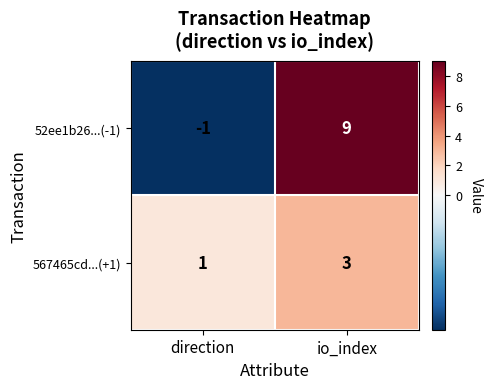

Which series has the widest spread of values?

52ee1b26...(-1)